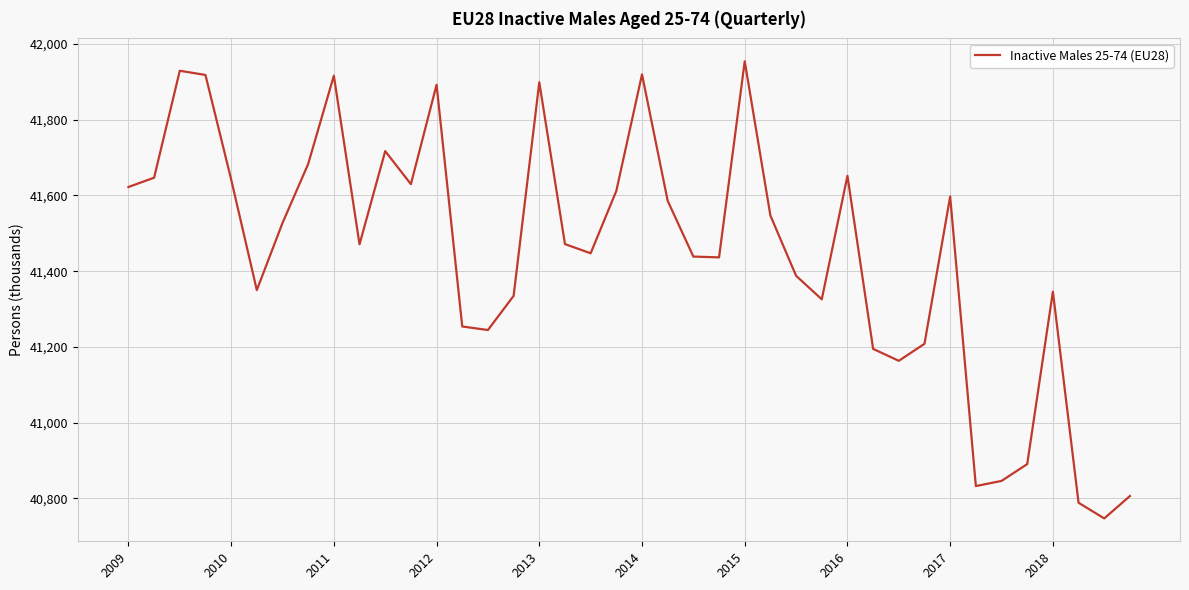

What is the maximum value shown in the chart?

41954.1